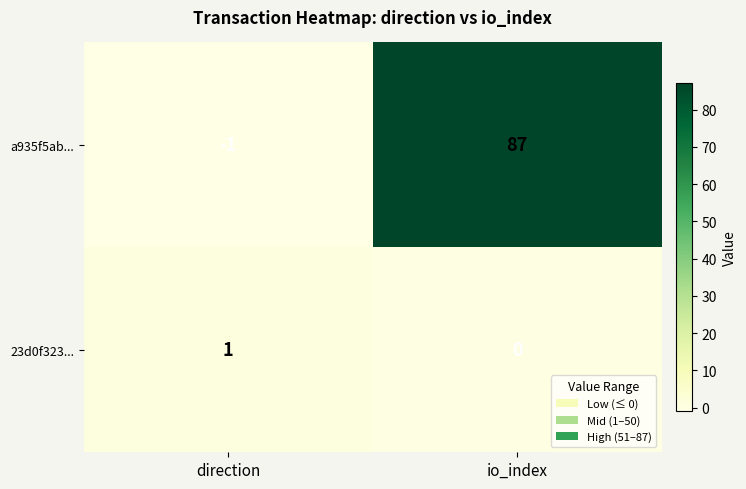

Is the value of 23d0f323... at io_index greater than the value of a935f5ab... at io_index?

No